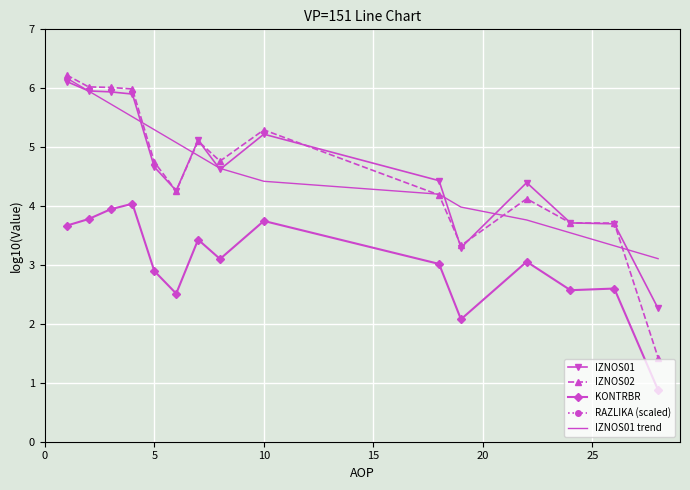

Reading left to right, list all the values displayed in this chart.

IZNOS01: 6.1	6.0	5.9	5.9	4.7	4.3	5.1	4.6	5.2	4.4	3.3	4.4	3.7	3.7	2.3
IZNOS02: 6.2	6.0	6.0	6.0	4.7	4.3	5.1	4.8	5.3	4.2	3.3	4.1	3.7	3.7	1.4
KONTRBR: 3.7	3.8	3.9	4.0	2.9	2.5	3.4	3.1	3.7	3.0	2.1	3.1	2.6	2.6	0.9
RAZLIKA (scaled): 12.5	12.5	8.9	12.9	14.8	14.3	17.2	14.0	13.4	15.5	13.5	12.5	14.9	13.4	11.8
IZNOS01 trend: 6.2	6.0	5.7	5.5	5.3	5.1	4.9	4.6	4.4	4.2	4.0	3.8	3.5	3.3	3.1